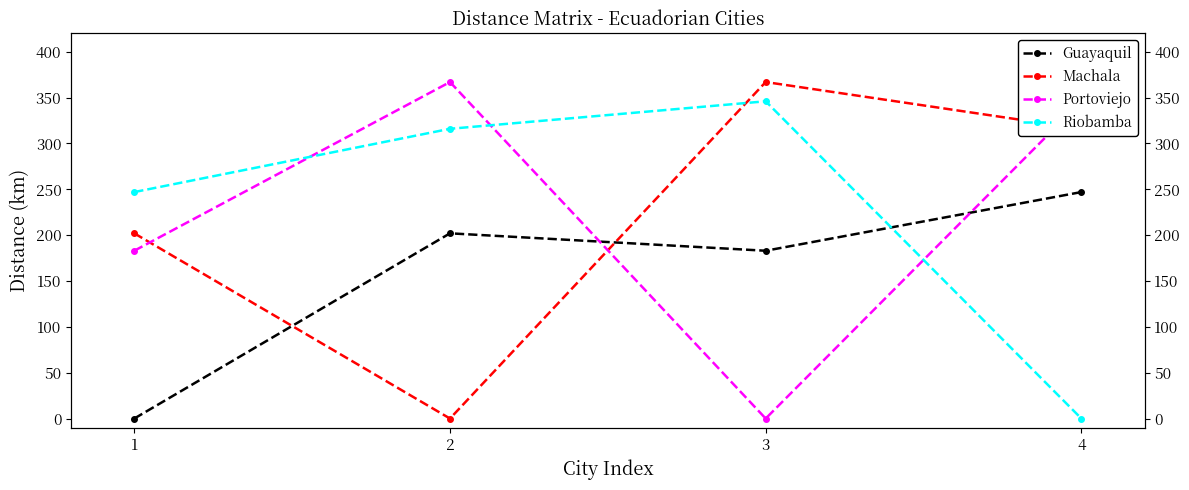

How many interior local valleys does the Machala series have?

1